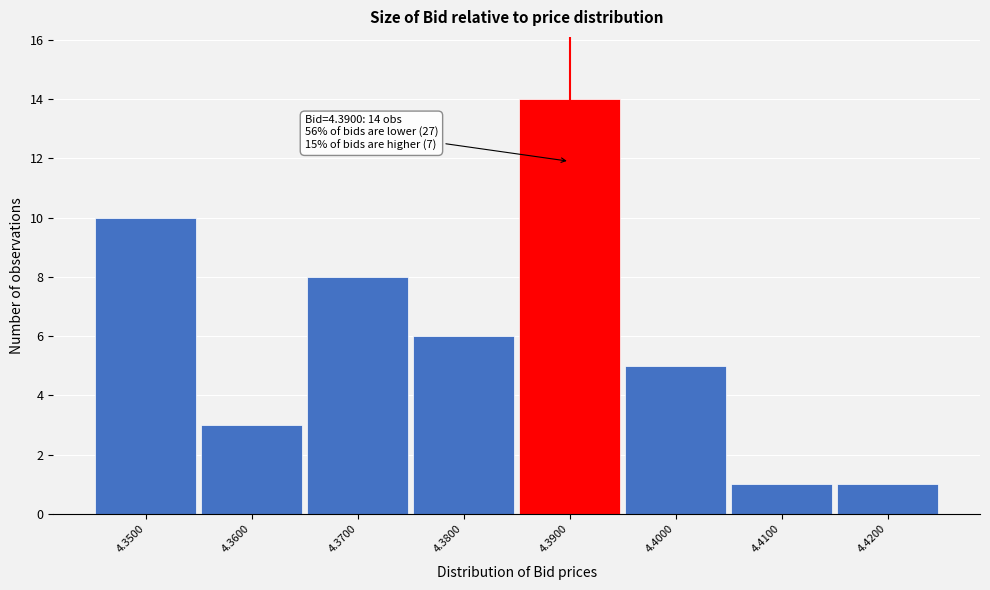

Reading left to right, transcribe all the data shown in this chart.

4.3500=10	4.3600=3	4.3700=8	4.3800=6	4.3900=14	4.4000=5	4.4100=1	4.4200=1